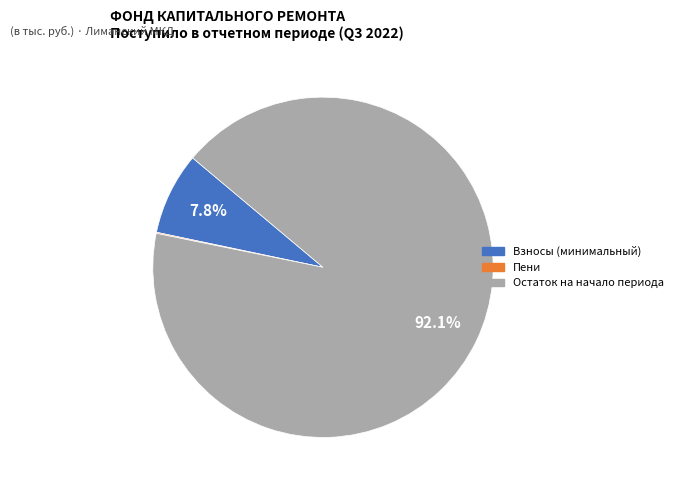

Does any single category account for the majority?

Yes